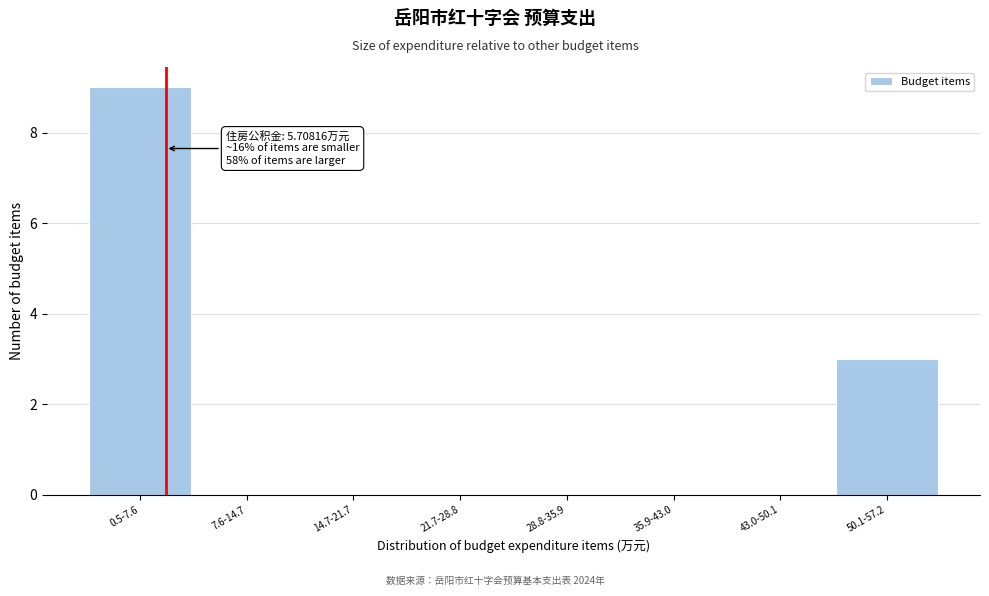

Reading right to left, extract all data points from this chart.

50.1-57.2=3	43.0-50.1=0	35.9-43.0=0	28.8-35.9=0	21.7-28.8=0	14.7-21.7=0	7.6-14.7=0	0.5-7.6=9